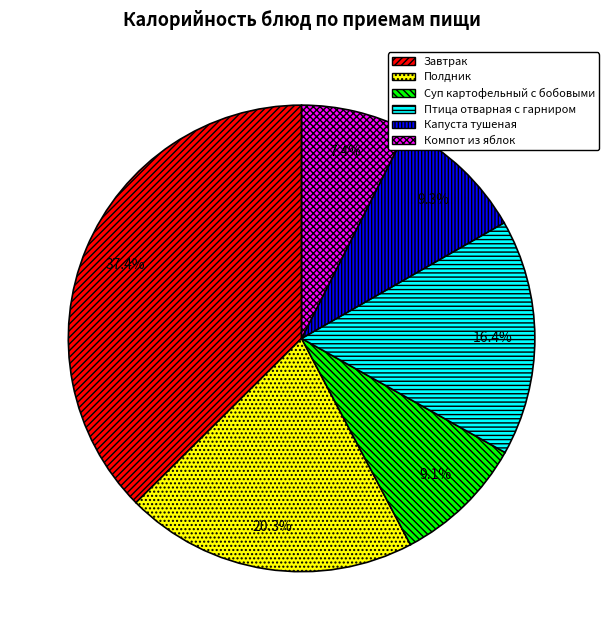

How many segments does this pie chart have?

6